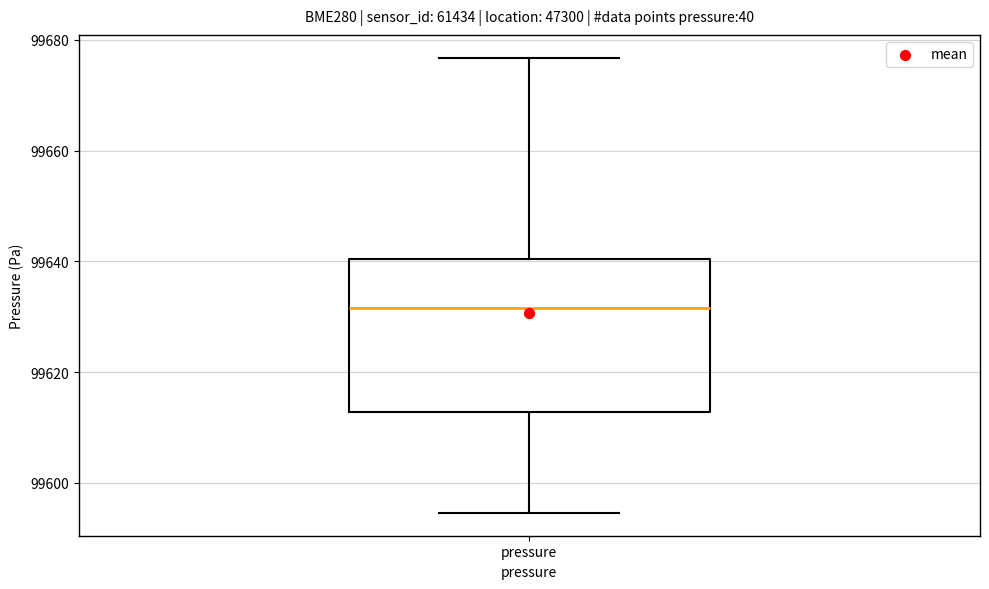

Transcribe this box plot: give where the median line is, the range the box spans, and where the two whiskers end, as read against the y-axis. The values are not printed on the chart, so give them approximately, as read against the axis.

median 99632, box 99612 to 99640, whiskers 99594 to 99676